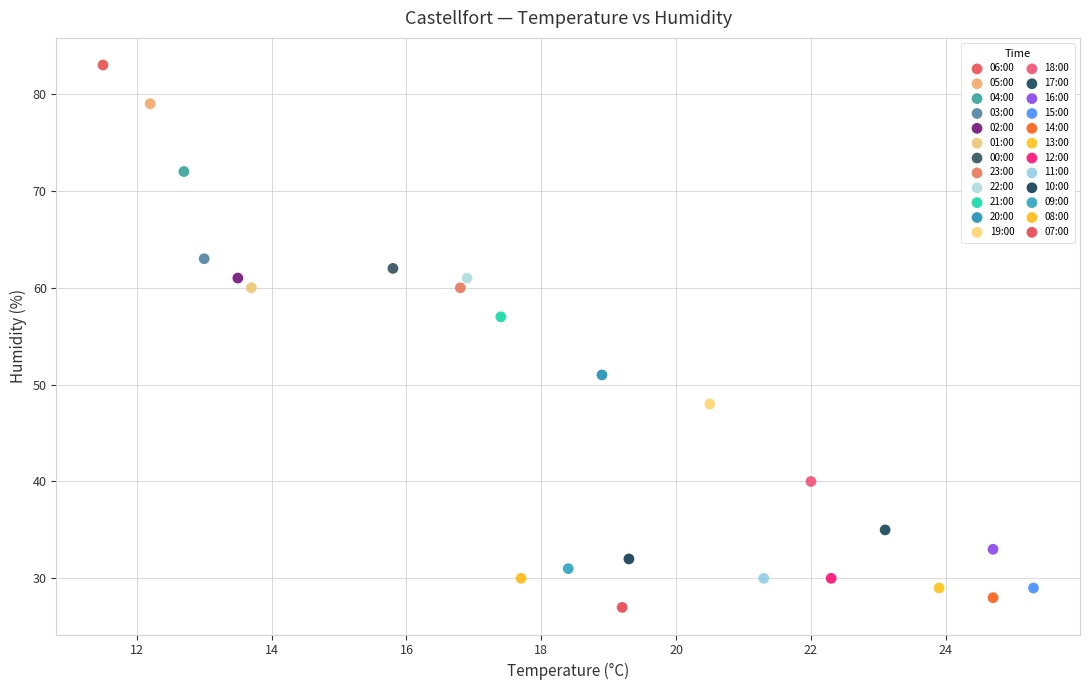

Which series reaches the maximum Y coordinate?

06:00